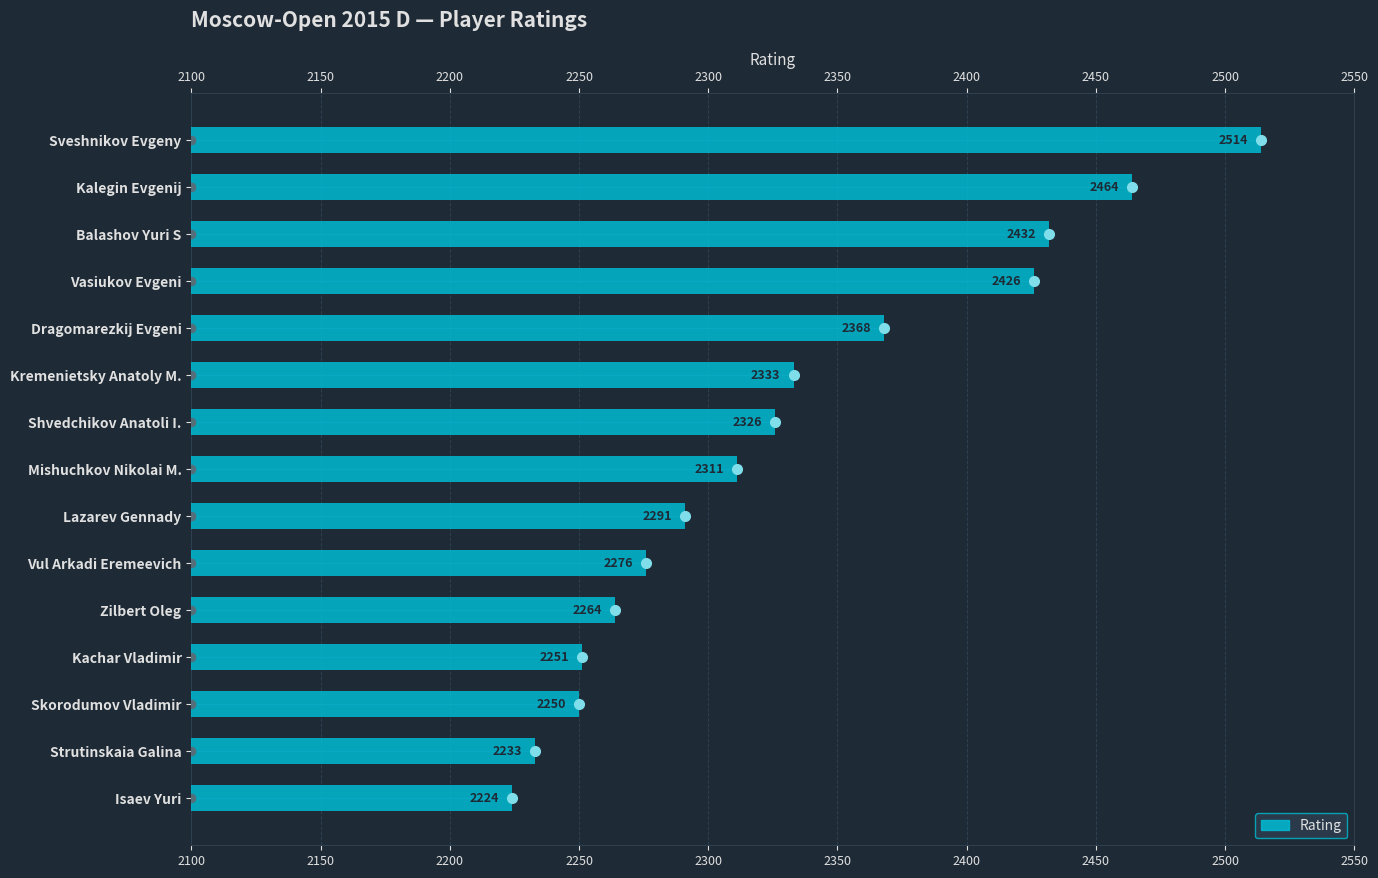

What is the maximum value shown in the chart?

2514